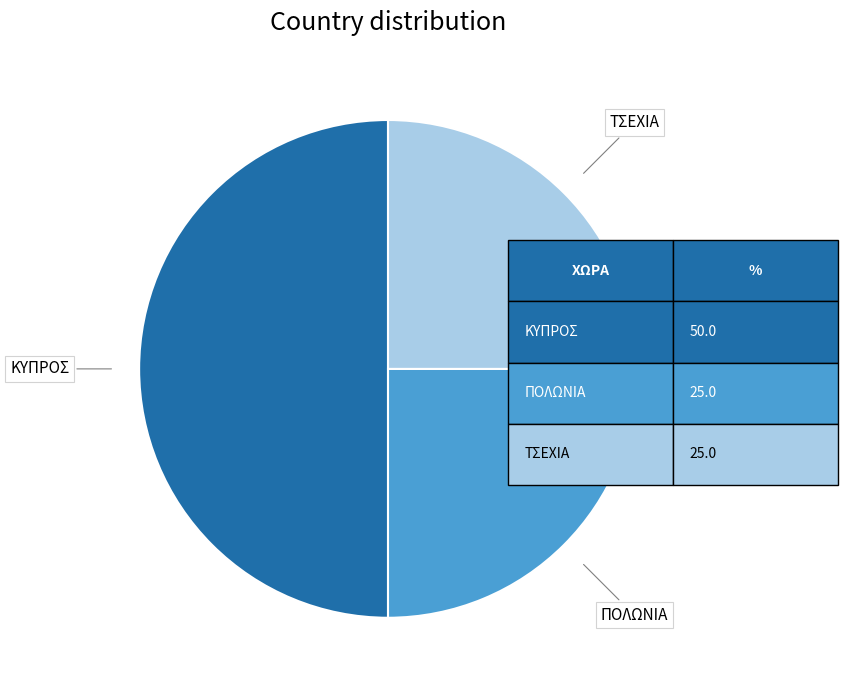

Which slice is the smallest?

ΠΟΛΩΝΙΑ